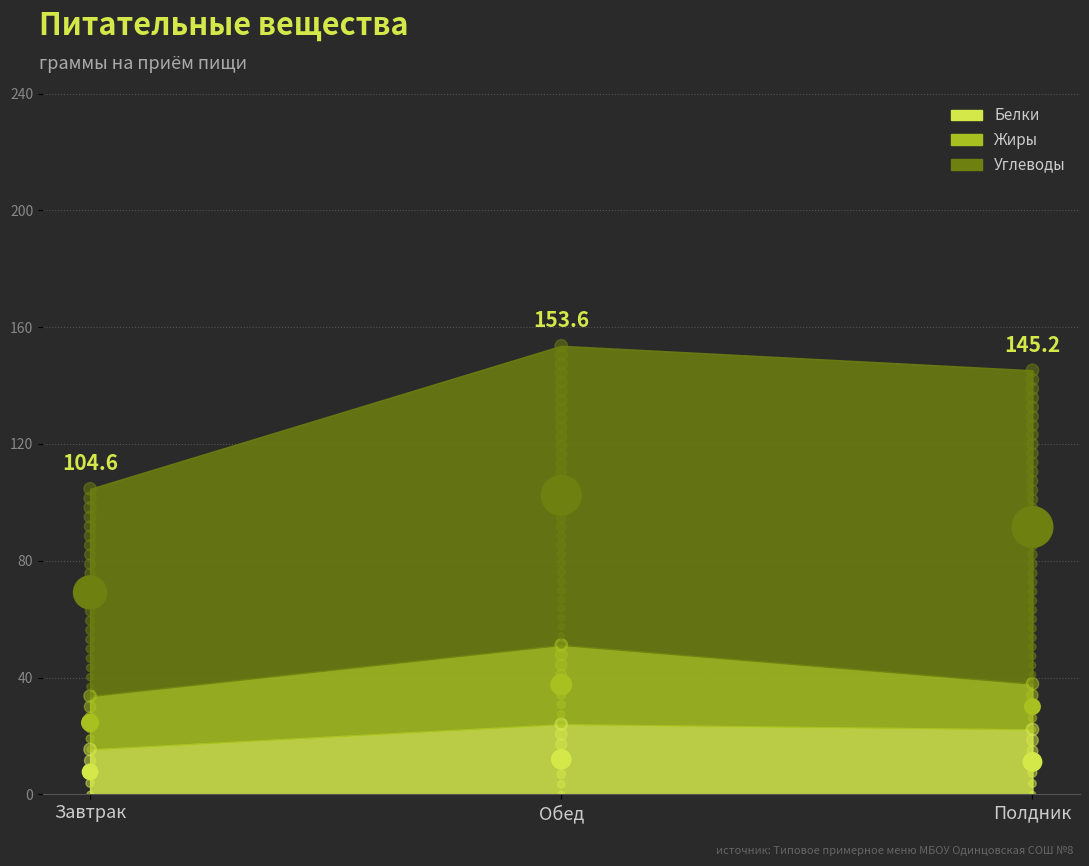

Which series contains the highest Y value?

Углеводы